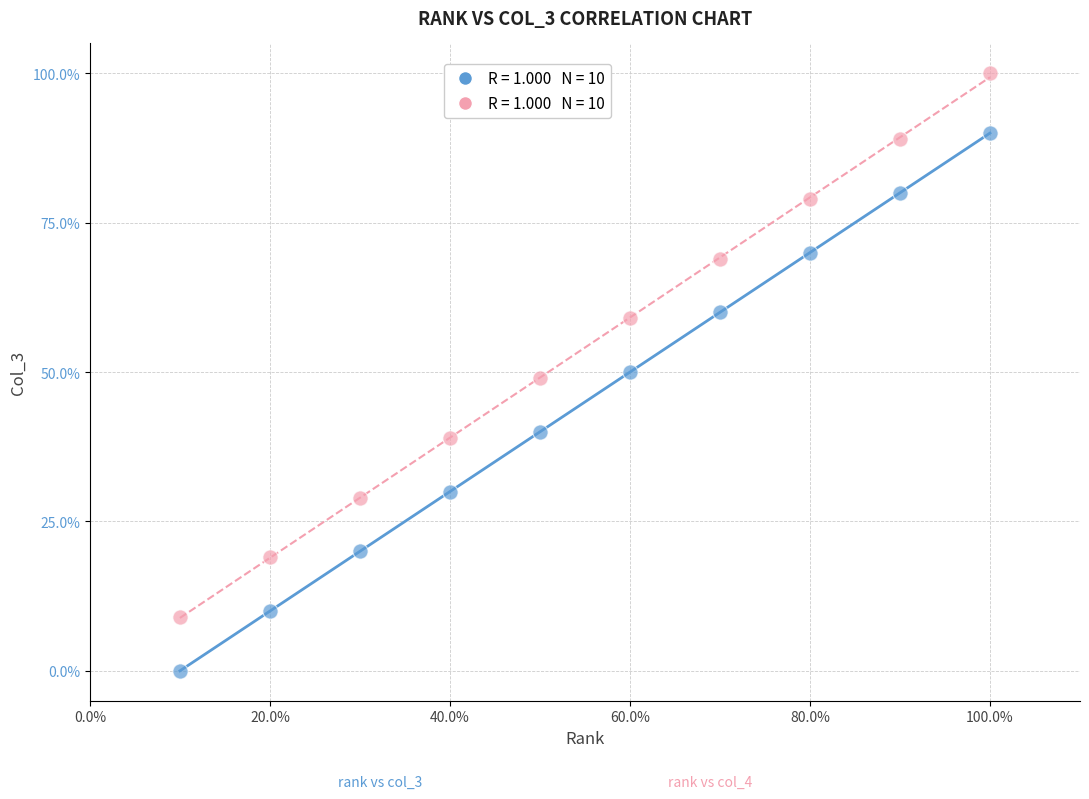

Across all data points, what is the range of X values (max minus min)?

9